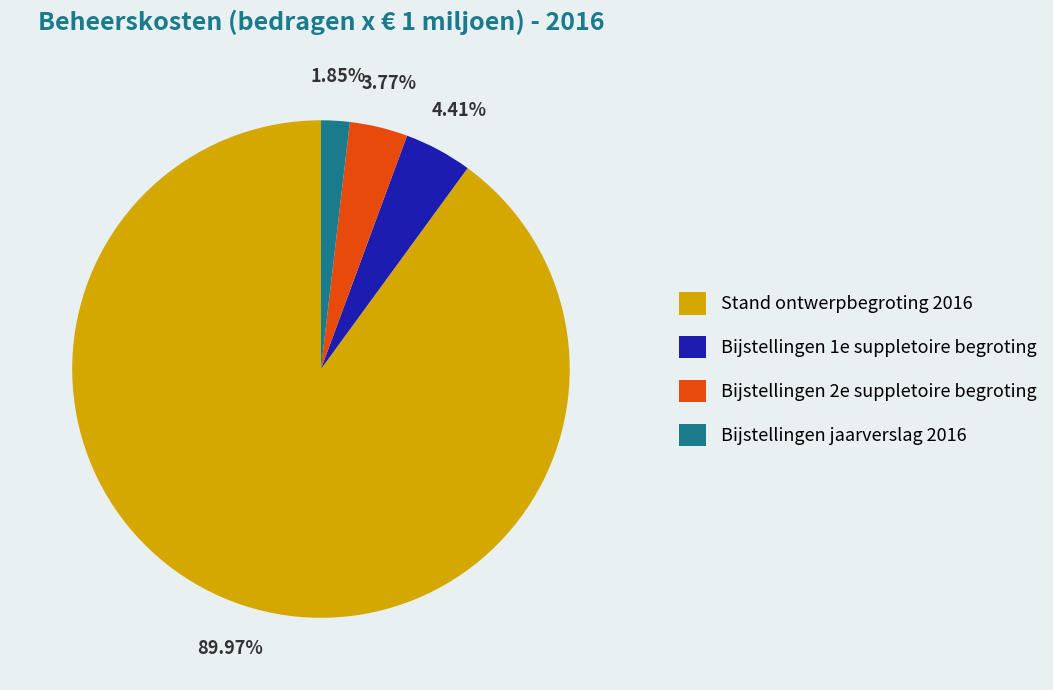

To the nearest percent, what portion does Stand ontwerpbegroting 2016 represent?

90%